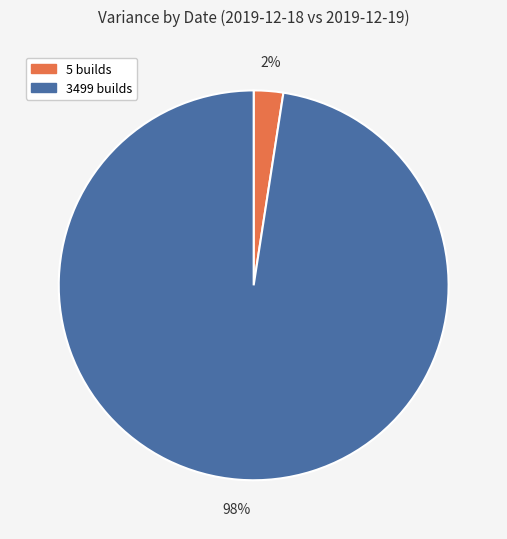

Which category has the smallest portion of the pie?

5 builds